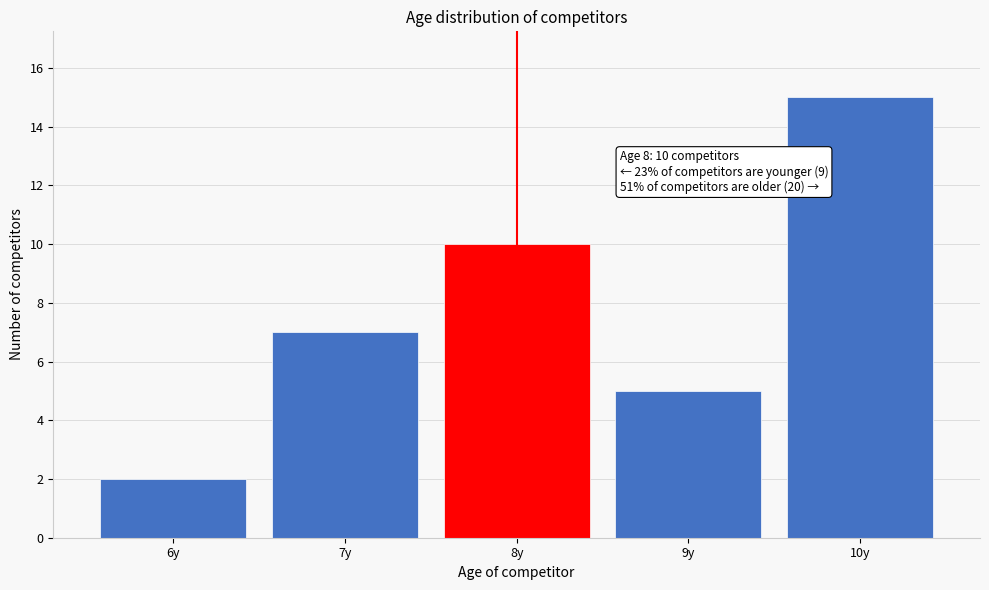

Which range on the x-axis has the tallest bar?

9.5 to 10.5